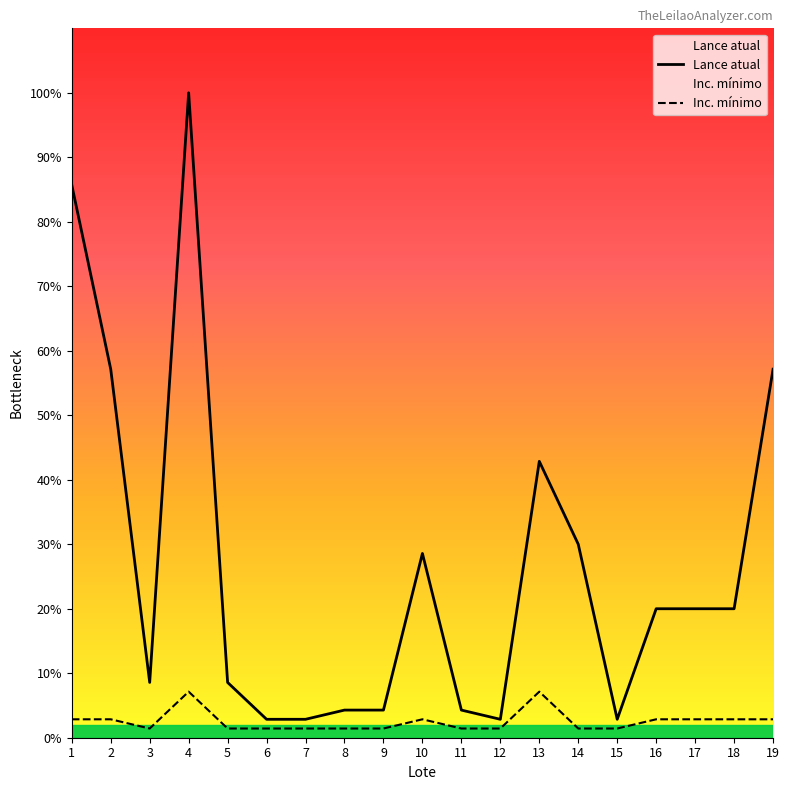

Rank the series by their average value, from highest to lowest.

Lance atual, Inc. mínimo